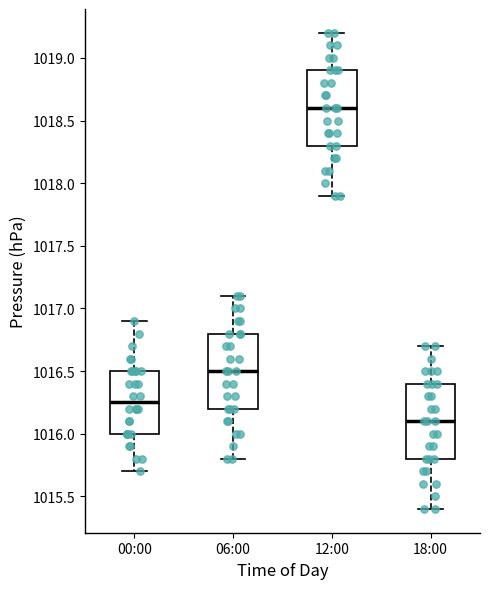

Reading left to right, read every box against the y-axis: the position of its median line, the range the box covers, and the ends of its whiskers. The values are not printed on the chart, so give them approximately, as read against the axis.

00:00: median 1016.25, box 1016.00 to 1016.50, whiskers 1015.70 to 1016.90
06:00: median 1016.50, box 1016.20 to 1016.80, whiskers 1015.80 to 1017.10
12:00: median 1018.60, box 1018.30 to 1018.90, whiskers 1017.90 to 1019.20
18:00: median 1016.10, box 1015.80 to 1016.40, whiskers 1015.40 to 1016.70